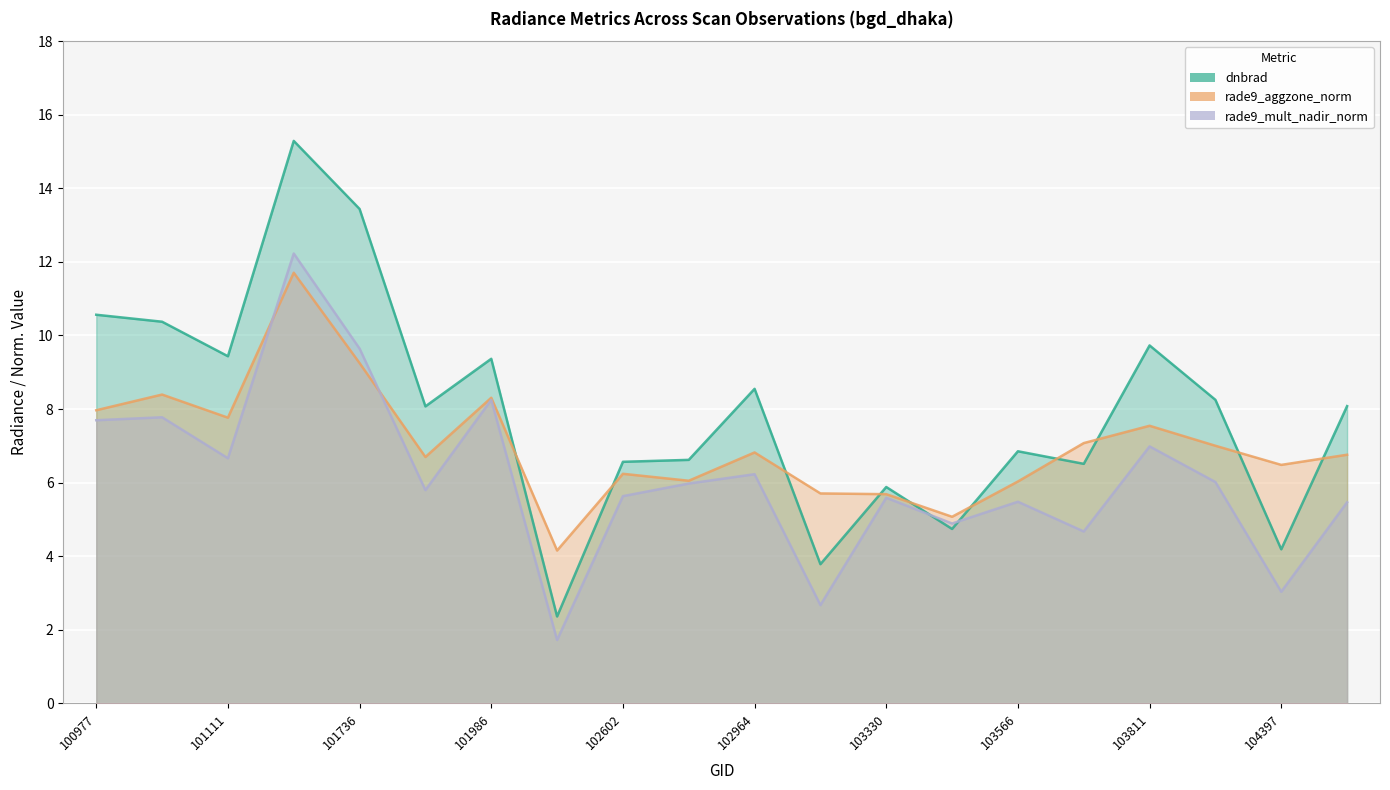

What is the difference between the second highest and minimum values in the rade9_mult_nadir_norm series?

7.9